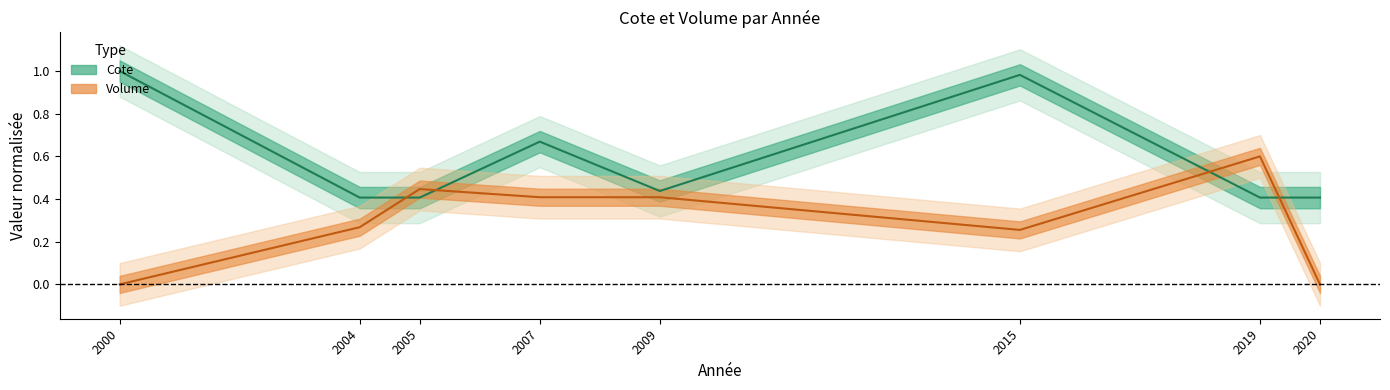

What is the difference between the second highest and second lowest values in the Cote series?

0.6